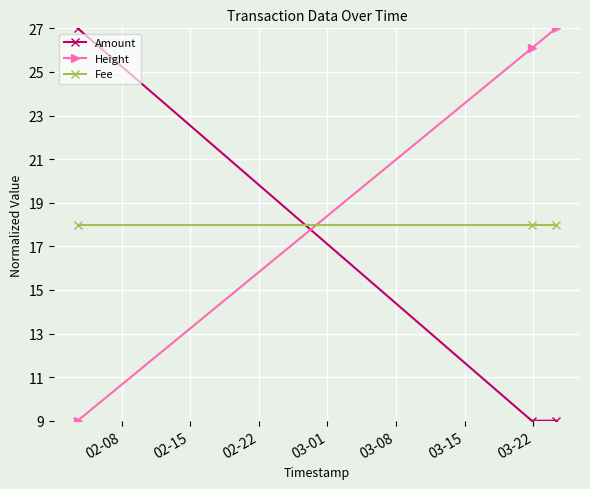

List the series in order of their overall mean, highest first.

Height, Fee, Amount